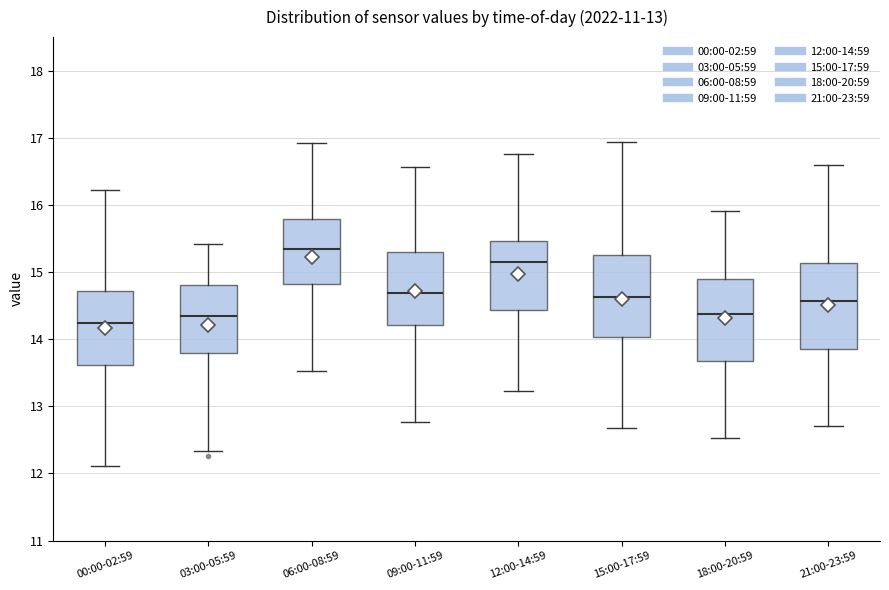

Reading left to right, read every box against the y-axis: the position of its median line, the range the box covers, and the ends of its whiskers. The values are not printed on the chart, so give them approximately, as read against the axis.

00:00-02:59: median 14.2, box 13.6 to 14.7, whiskers 12.1 to 16.2
03:00-05:59: median 14.3, box 13.8 to 14.8, whiskers 12.3 to 15.4
06:00-08:59: median 15.3, box 14.8 to 15.8, whiskers 13.5 to 16.9
09:00-11:59: median 14.7, box 14.2 to 15.3, whiskers 12.8 to 16.6
12:00-14:59: median 15.1, box 14.4 to 15.5, whiskers 13.2 to 16.8
15:00-17:59: median 14.6, box 14.0 to 15.2, whiskers 12.7 to 16.9
18:00-20:59: median 14.4, box 13.7 to 14.9, whiskers 12.5 to 15.9
21:00-23:59: median 14.6, box 13.9 to 15.1, whiskers 12.7 to 16.6